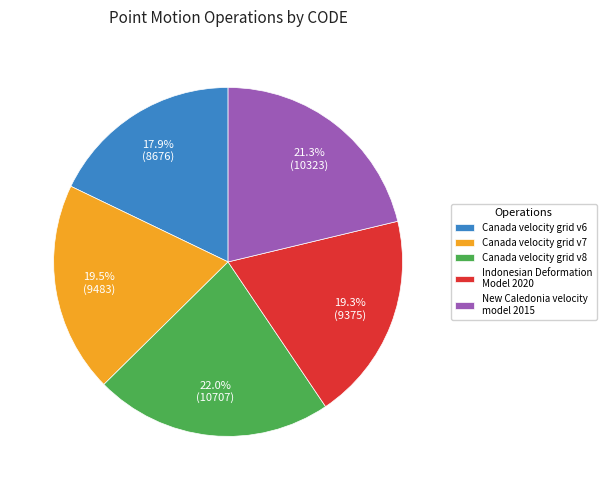

Do Canada velocity grid v6 and Canada velocity grid v7 together represent more than half of the pie?

No